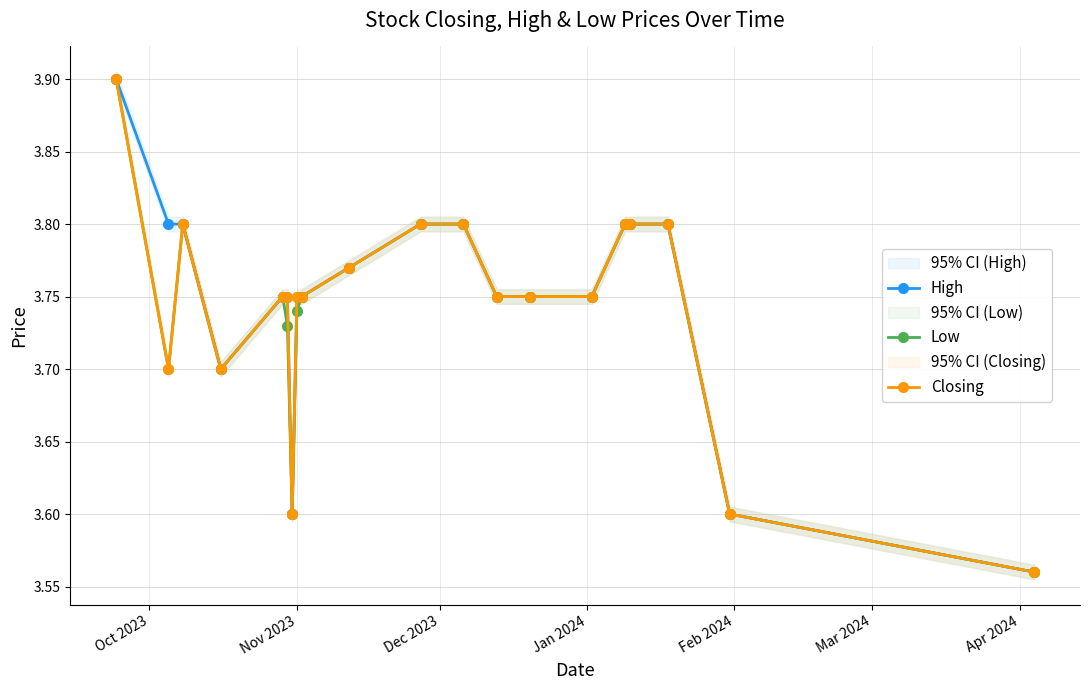

True or false: Closing has more than 0 interior local peaks.

True